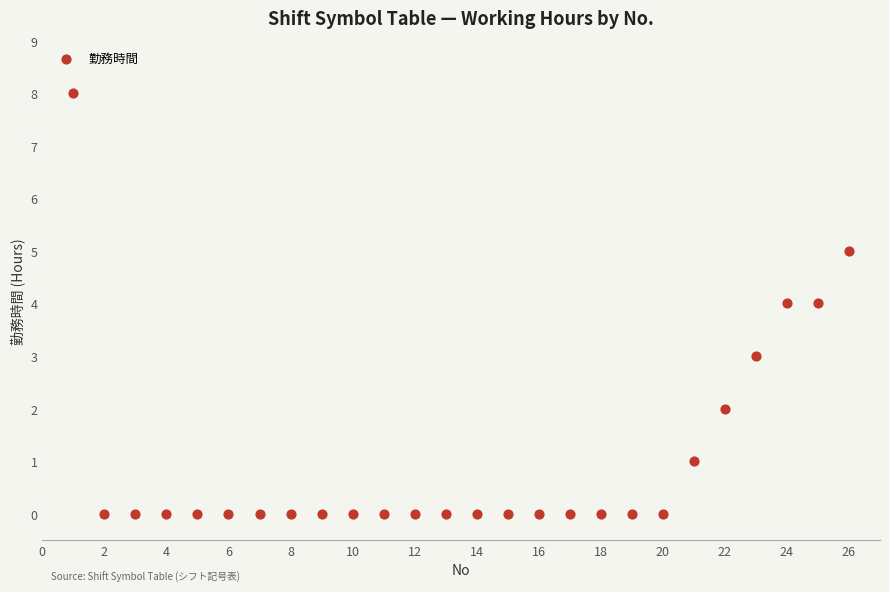

What is the range of X values (max minus min)?

25